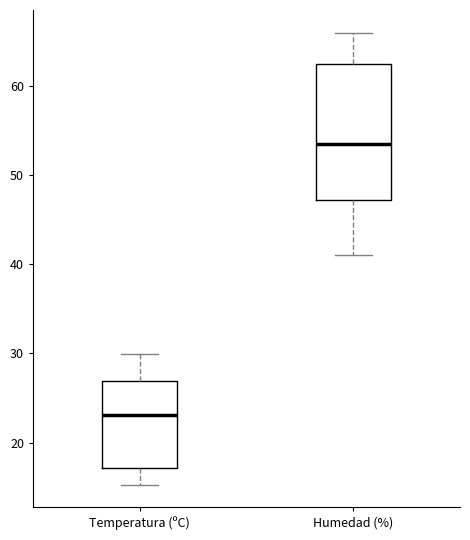

Reading left to right, transcribe this box plot: for each box, give where its median line is, the range the box spans, and where its two whiskers end, as read against the y-axis. The values are not printed on the chart, so give them approximately, as read against the axis.

Temperatura (ºC): median 23, box 17 to 27, whiskers 15 to 30
Humedad (%): median 54, box 47 to 63, whiskers 41 to 66